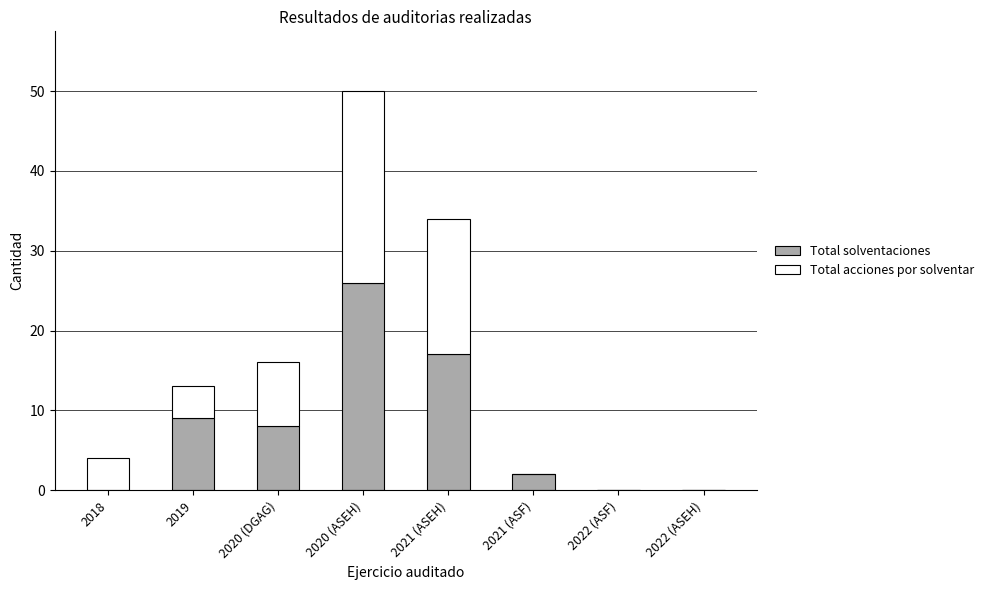

Count the number of data series in this chart.

2